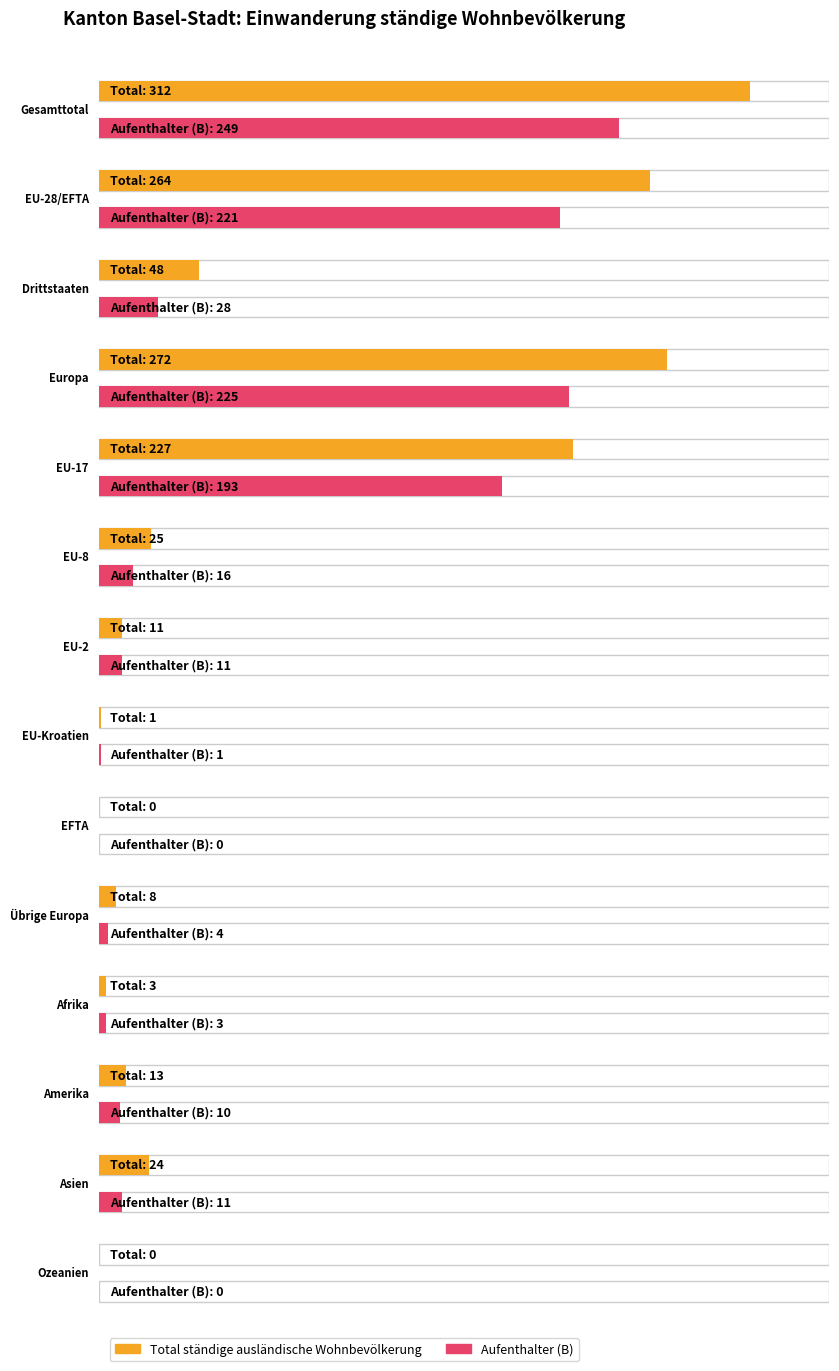

Is it true that Total ständige ausländische Wohnbevölkerung equals 264 at EU-28/EFTA?

True